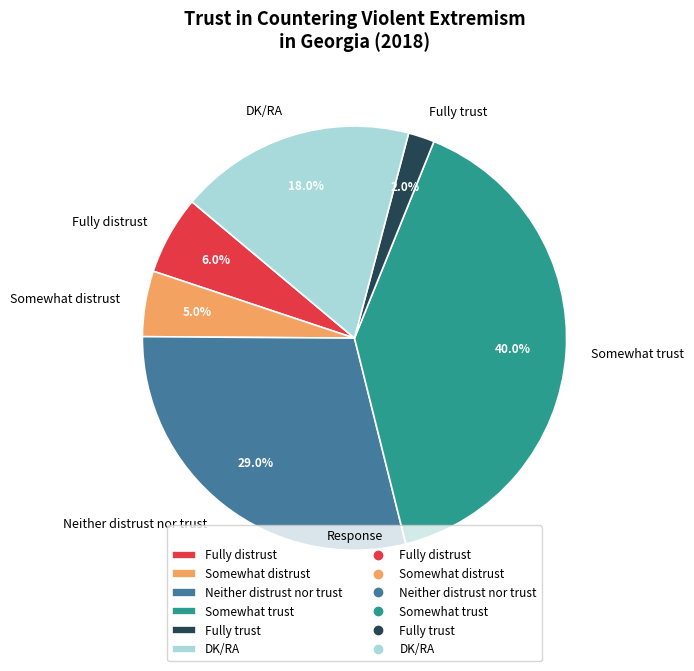

Count the number of slices in the pie.

6